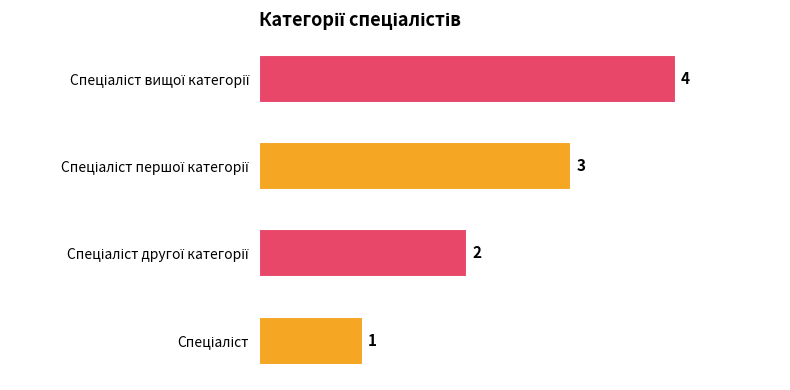

How many data points are above 3?

1